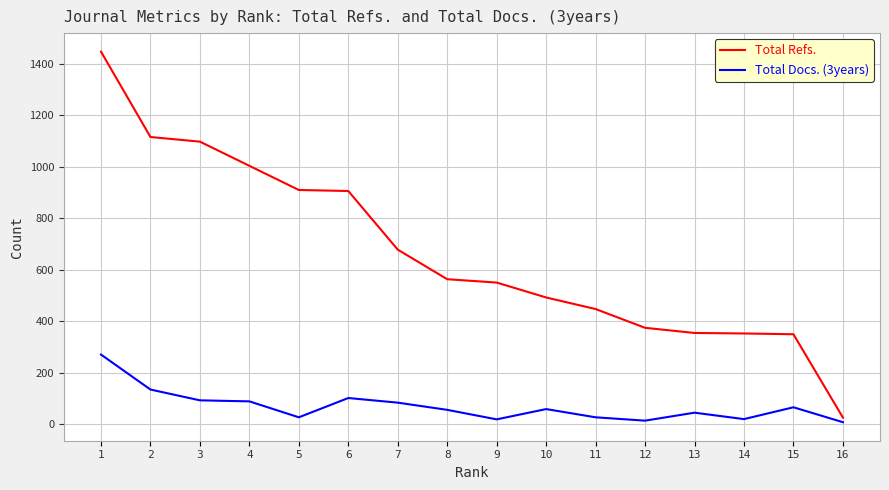

The Total Refs. series shows 238 at 3. True or false?

False